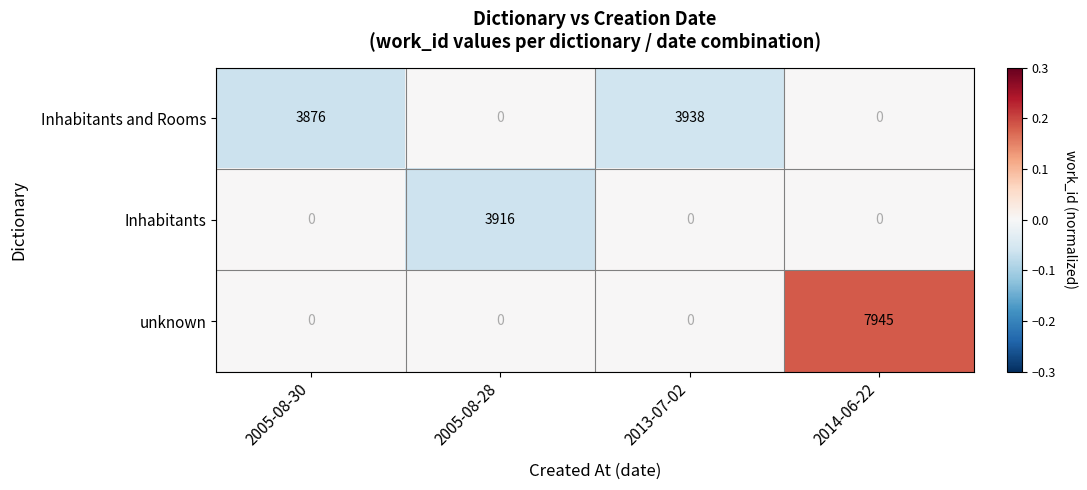

What is the sum of the Inhabitants and Rooms values at 2014-06-22 and 2005-08-30?

3876